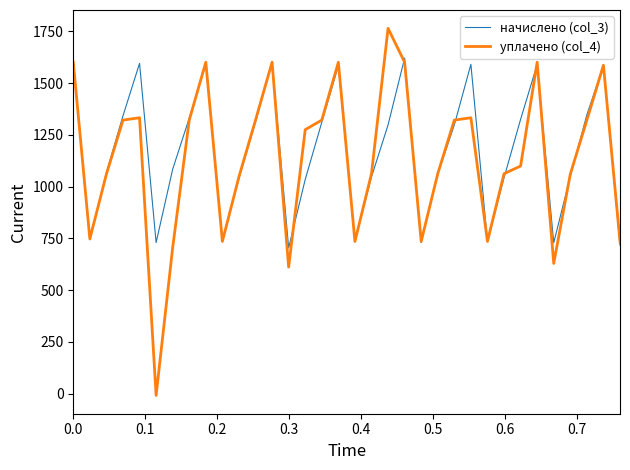

What are all the series names shown in the legend?

начислено (col_3), уплачено (col_4)